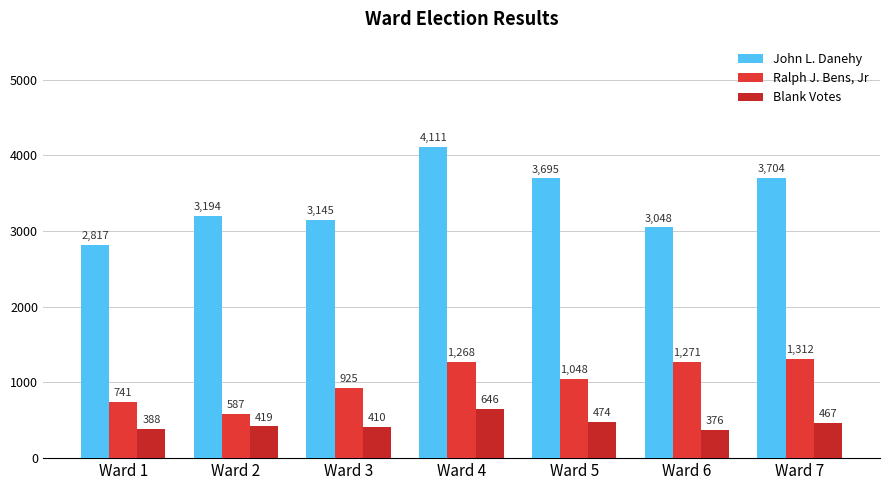

Count the number of categories in the chart.

7